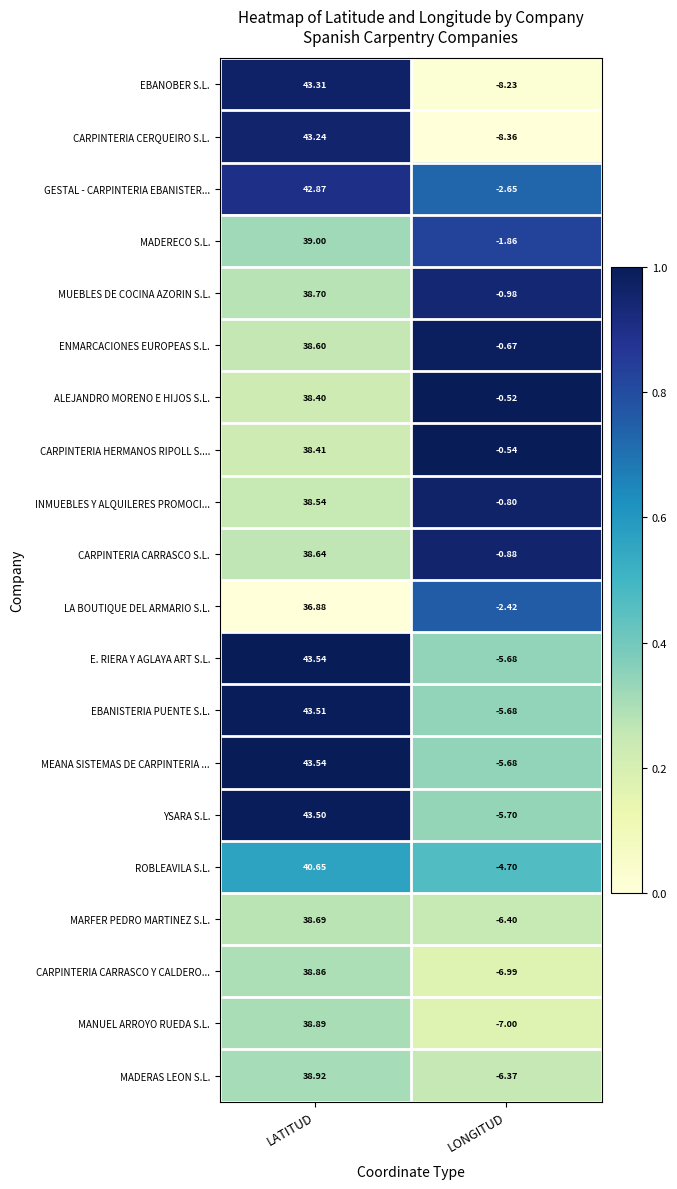

List the labels in order of MADERAS LEON S.L. value, largest first.

LATITUD, LONGITUD